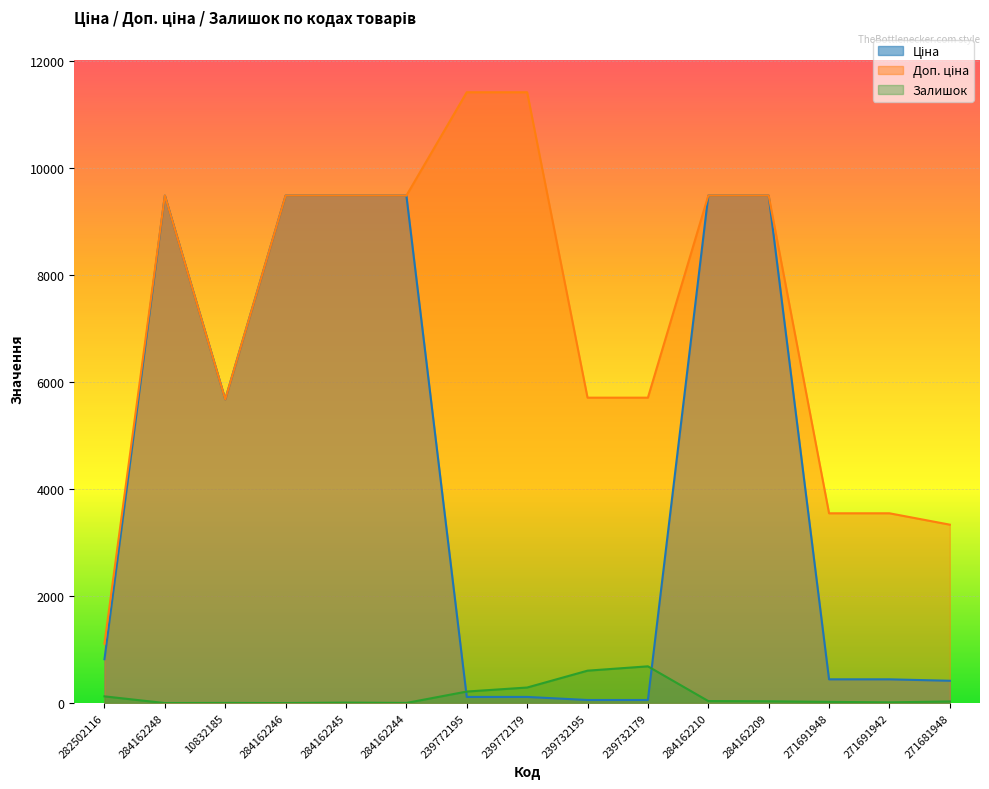

True or false: Доп. ціна and Ціна intersect in this chart.

False